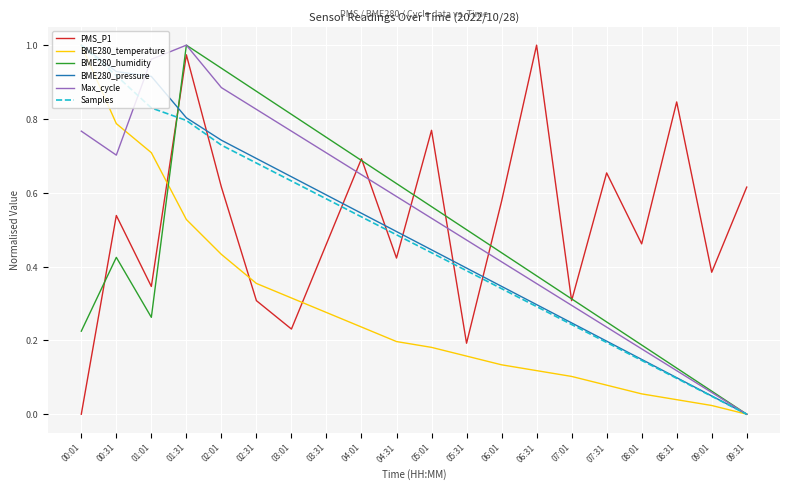

True or false: BME280_pressure and Max_cycle intersect in this chart.

True